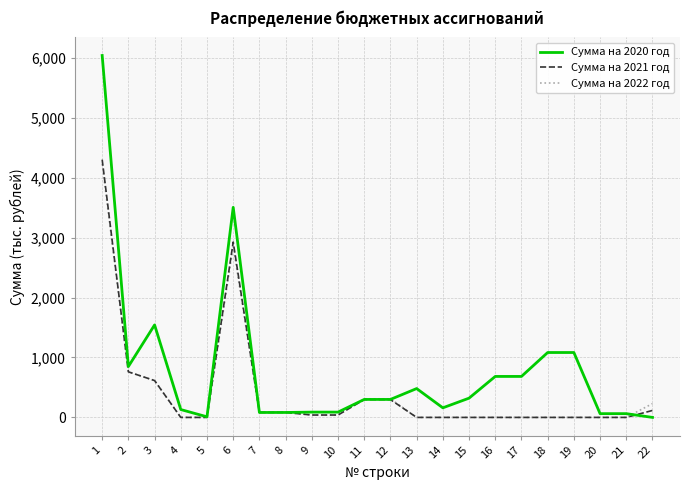

What is the total value across all series at 13?

481.3